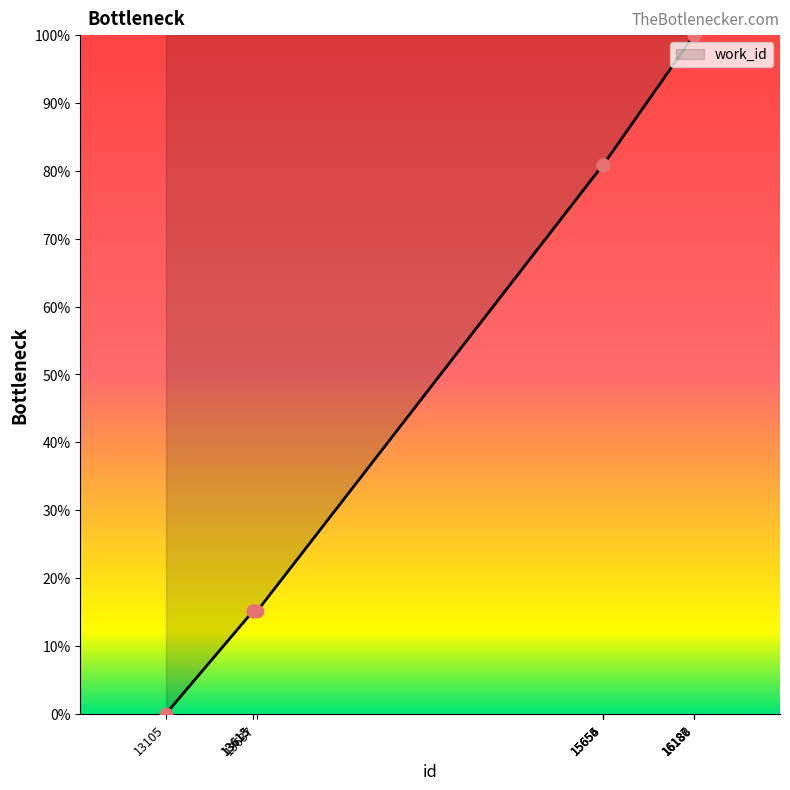

What is the change in value from 13637 to 16186?

+84.9